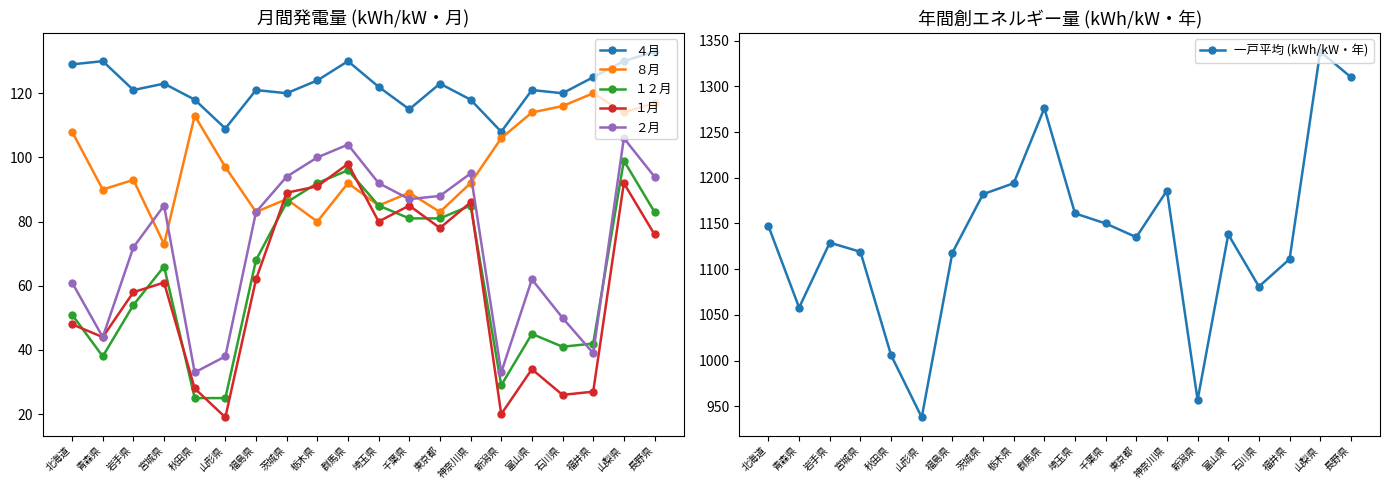

Which series changed the most between 東京都 and 石川県?

一戸平均 (kWh/kW・年)